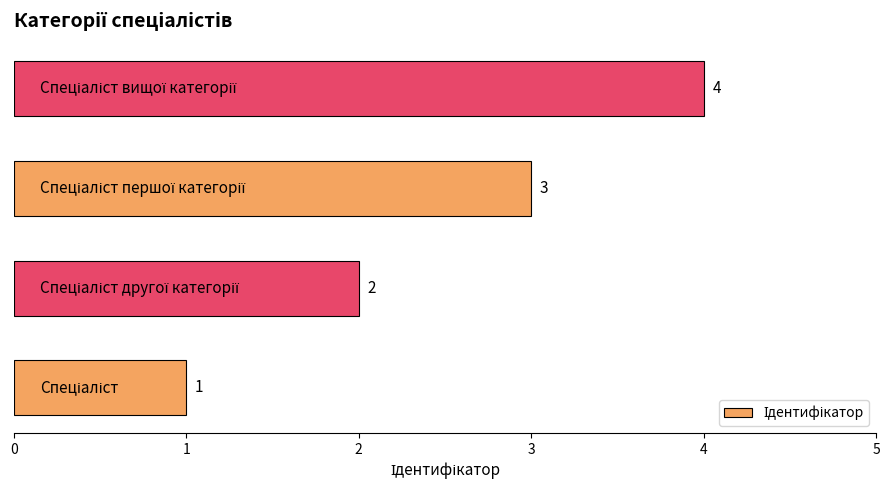

What is the sum of all values?

10